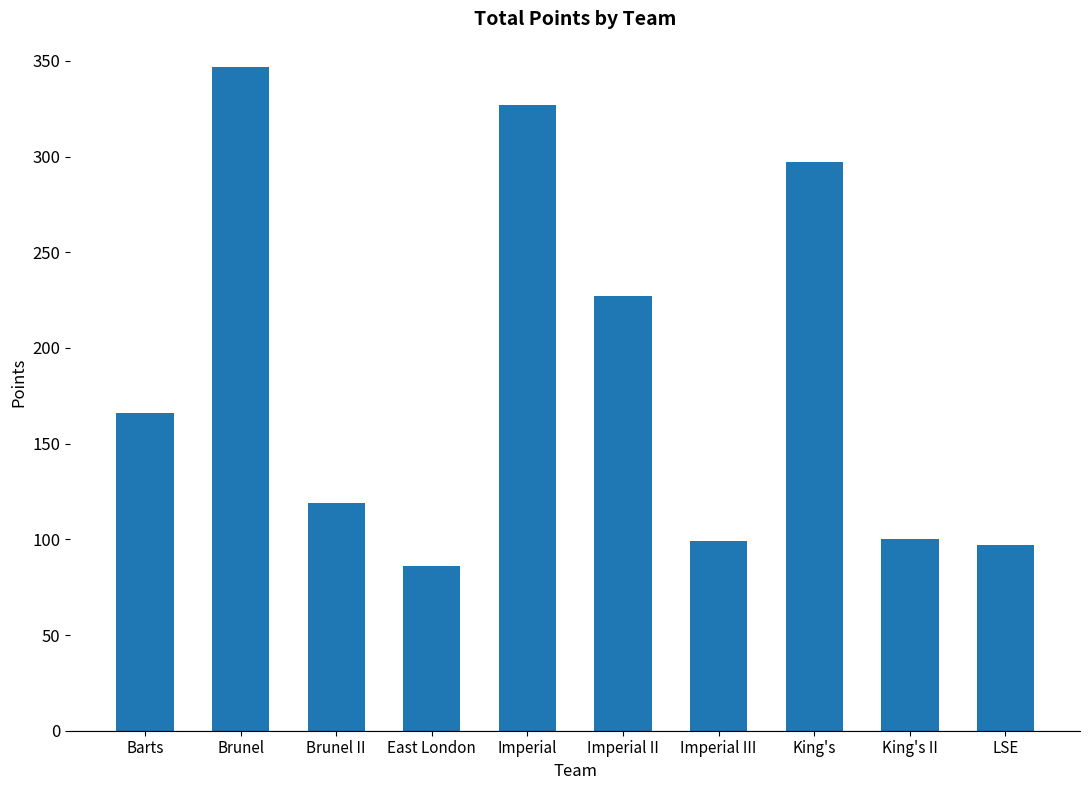

What is the difference between the maximum and minimum values?

261